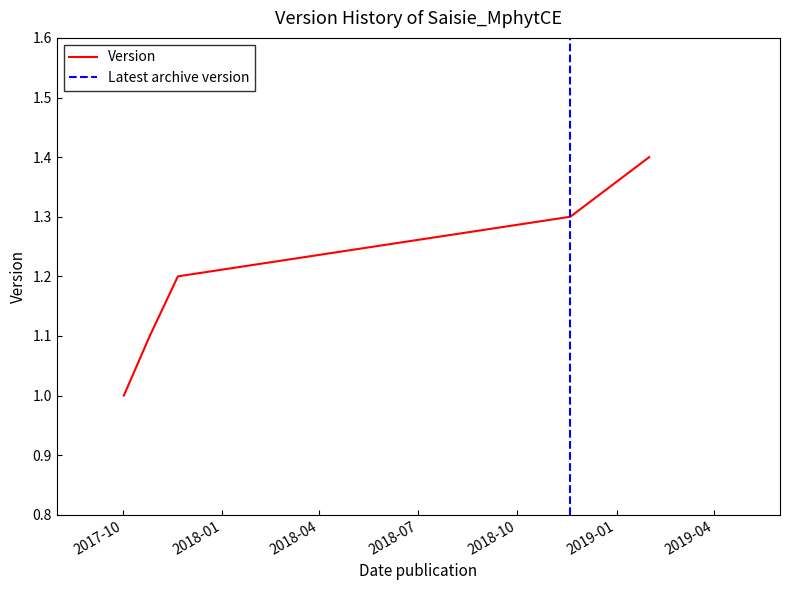

The chart shows a value of 1.4 at 2019-01-31. True or false?

True